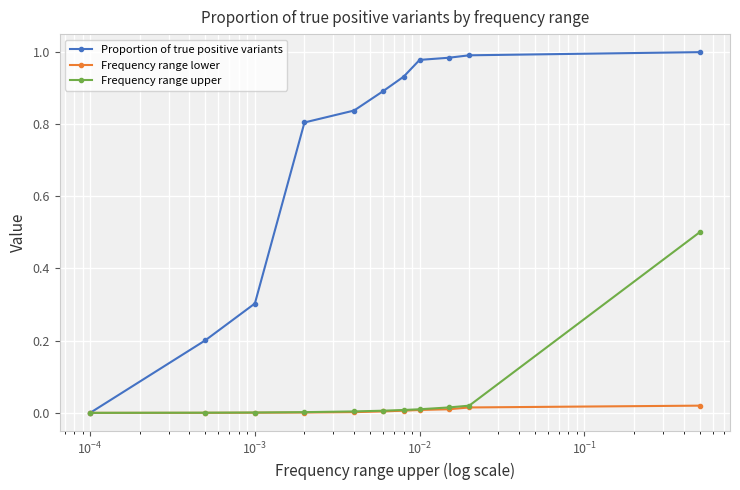

Which series has the largest total across all categories?

Proportion of true positive variants